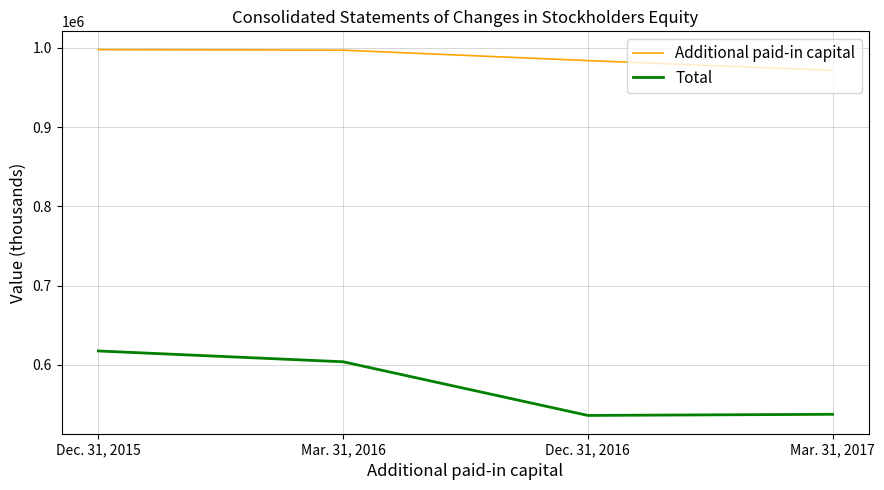

What is the difference between the second highest and minimum values in the Additional paid-in capital series?

25501